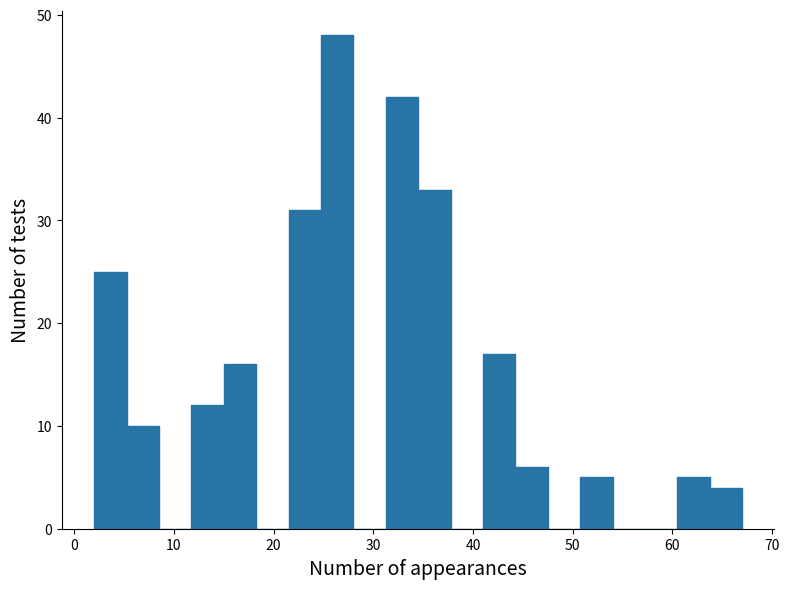

Read against the x-axis, roughly where is the centre of the tallest bar?

26